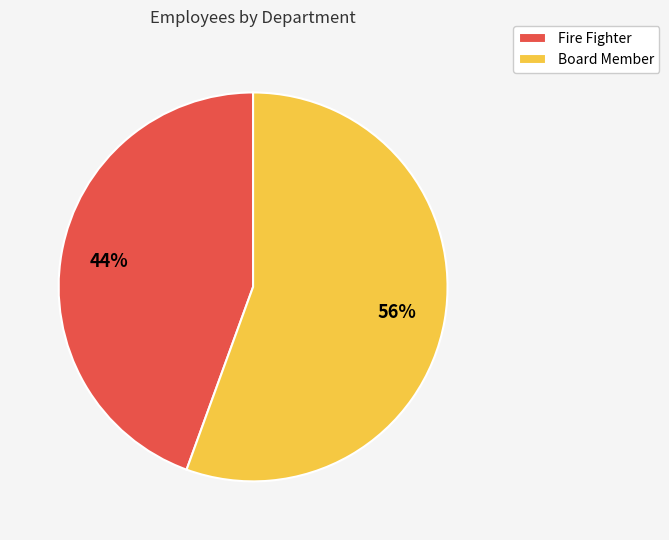

To the nearest percent, what is the average slice percentage?

50%